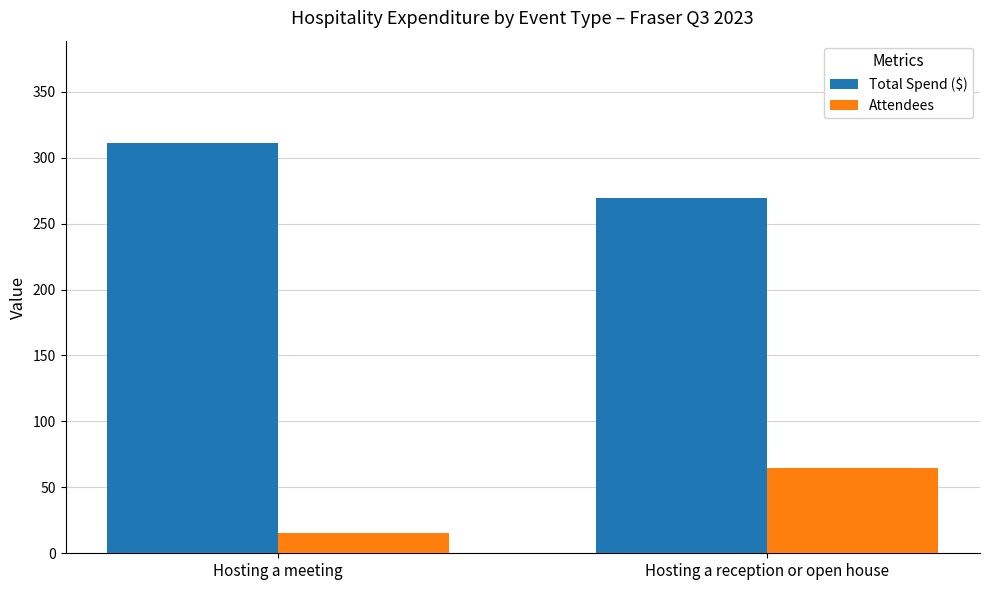

How many bars are there in total?

4